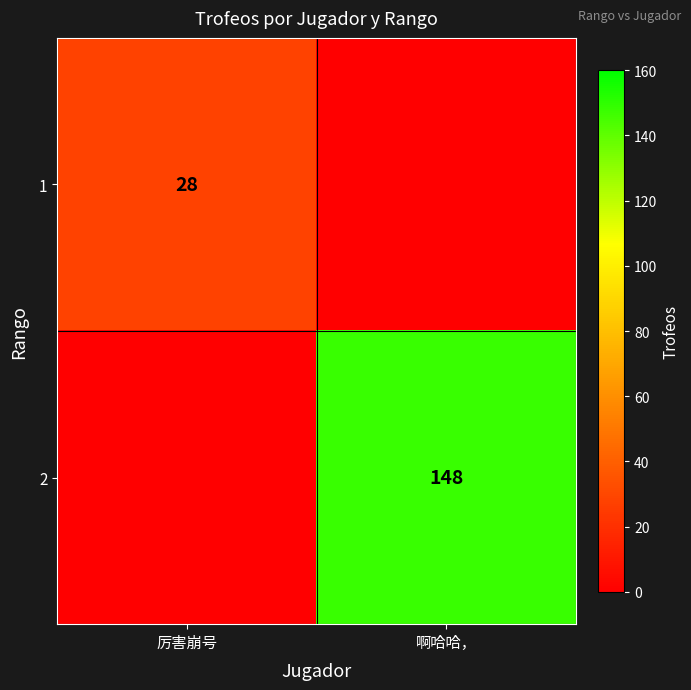

At how many categories does at least one series exceed 106?

1